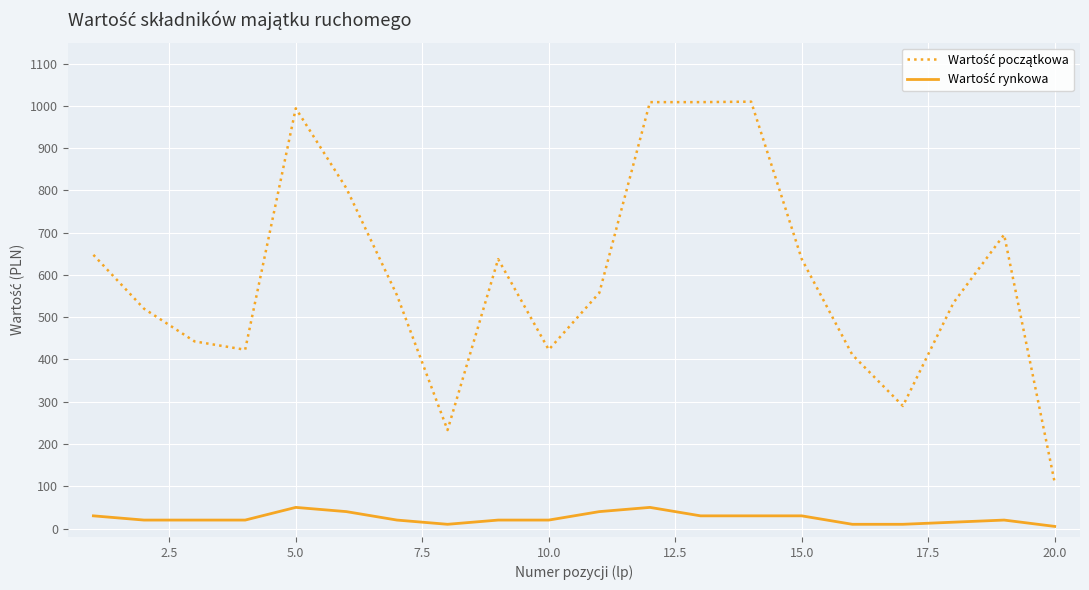

What is the maximum value shown in the chart?

1010.2